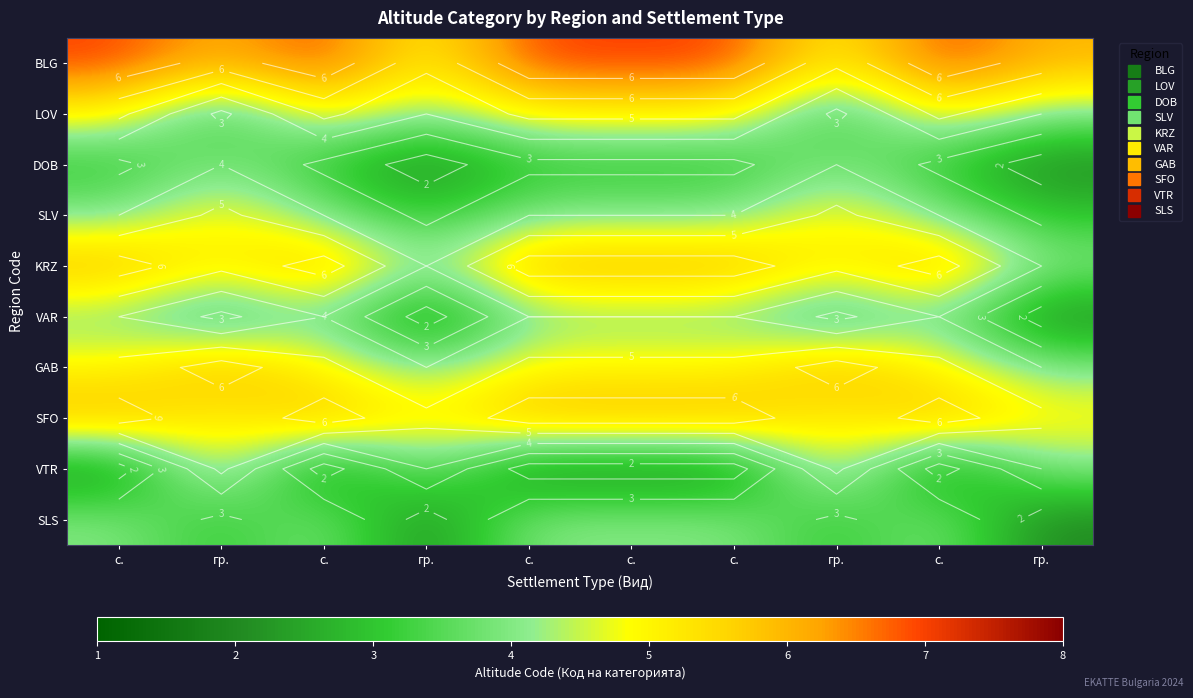

What is the smallest value displayed?

2